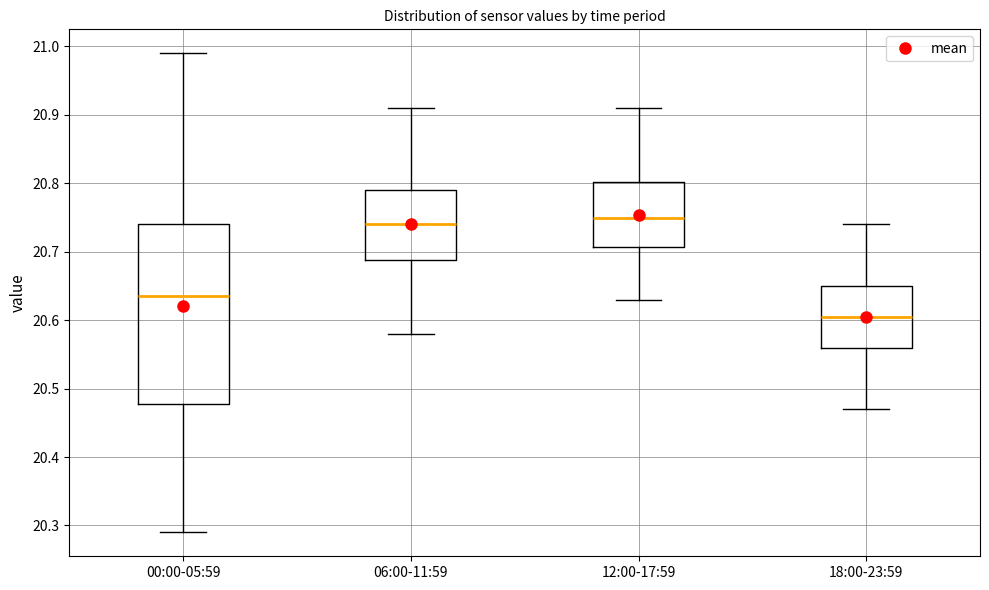

Reading left to right, read every box against the y-axis: the position of its median line, the range the box covers, and the ends of its whiskers. The values are not printed on the chart, so give them approximately, as read against the axis.

00:00-05:59: median 20.64, box 20.48 to 20.74, whiskers 20.29 to 20.99
06:00-11:59: median 20.74, box 20.69 to 20.79, whiskers 20.58 to 20.91
12:00-17:59: median 20.75, box 20.71 to 20.80, whiskers 20.63 to 20.91
18:00-23:59: median 20.61, box 20.56 to 20.65, whiskers 20.47 to 20.74